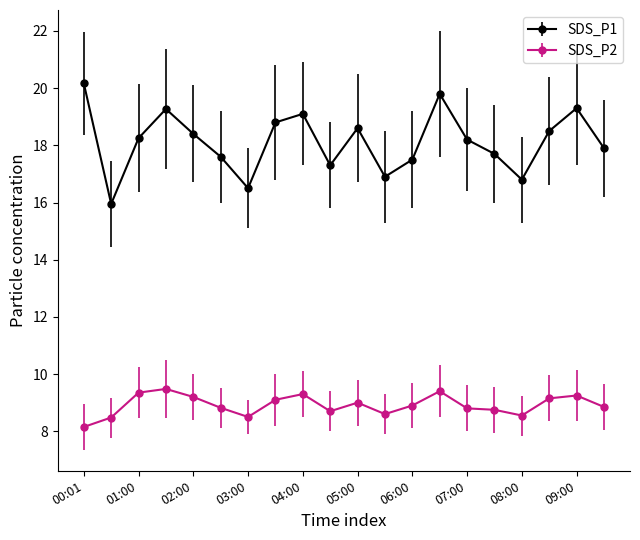

True or false: SDS_P2 and SDS_P1 intersect in this chart.

False